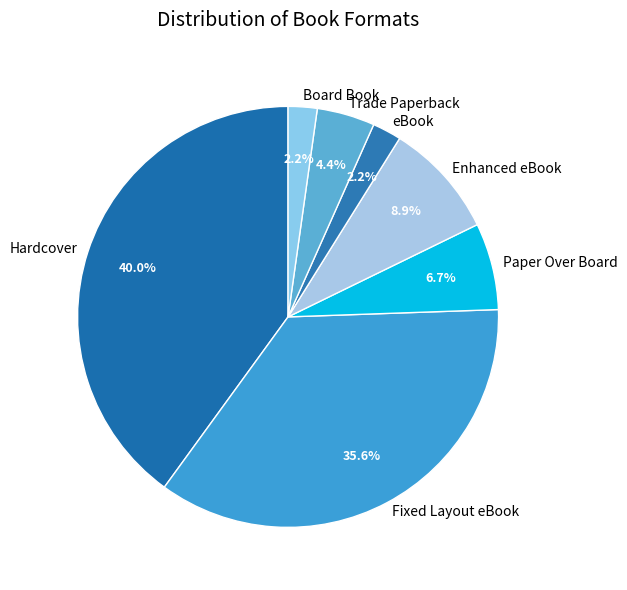

How many slices are in this pie chart?

7